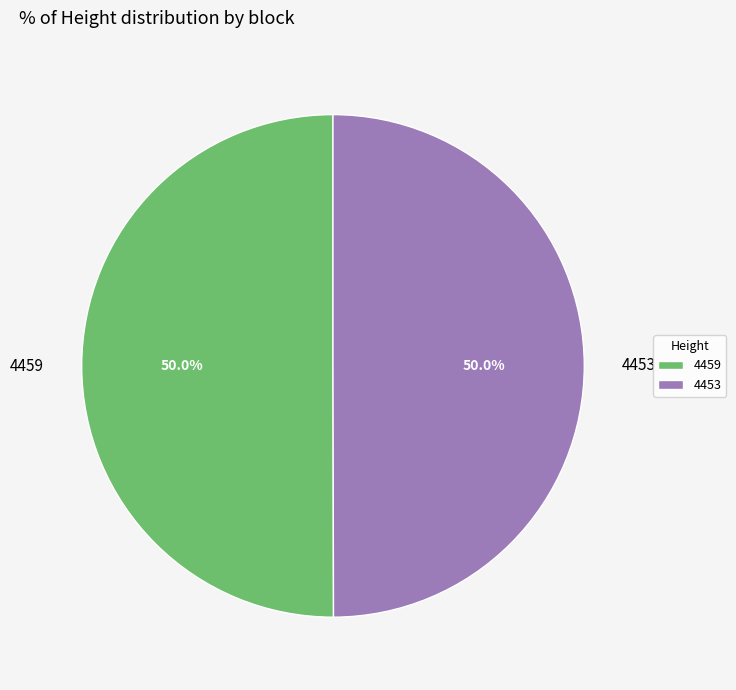

How many segments does this pie chart have?

2